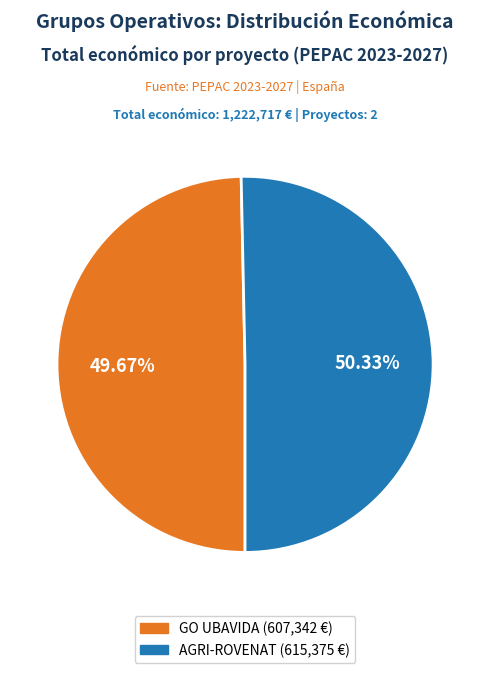

Combined, what portion of the pie is GO UBAVIDA and AGRI-ROVENAT?

100.0%